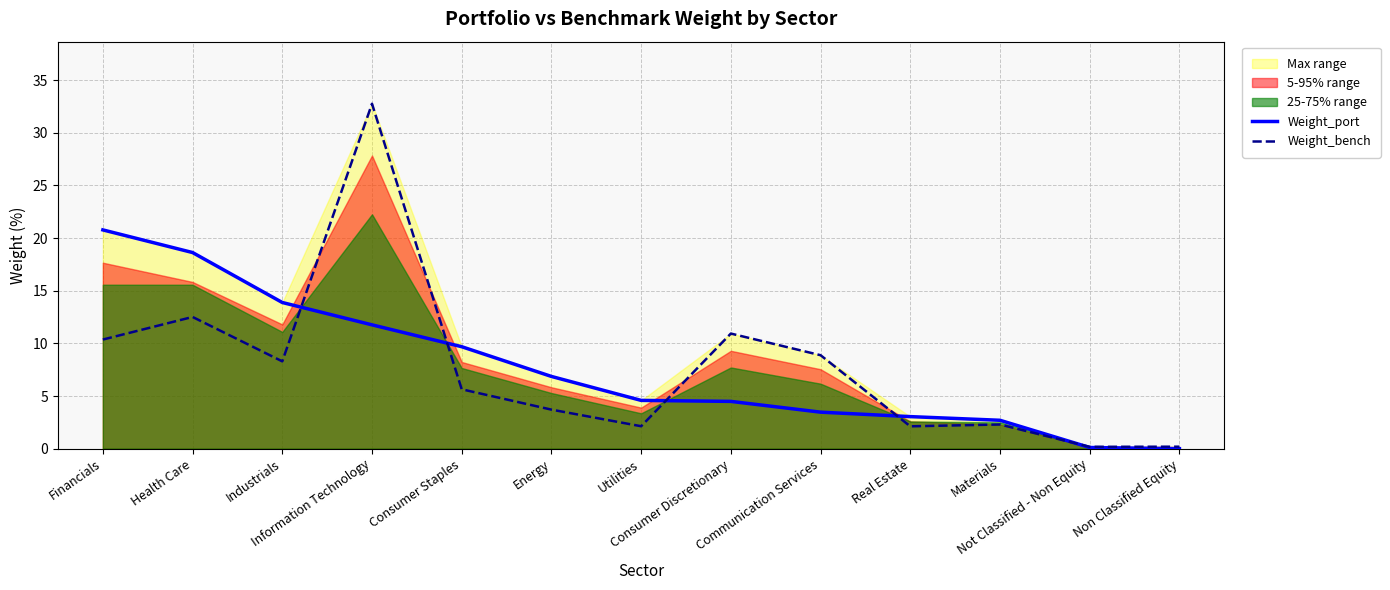

Does the chart have visible grid lines?

Yes